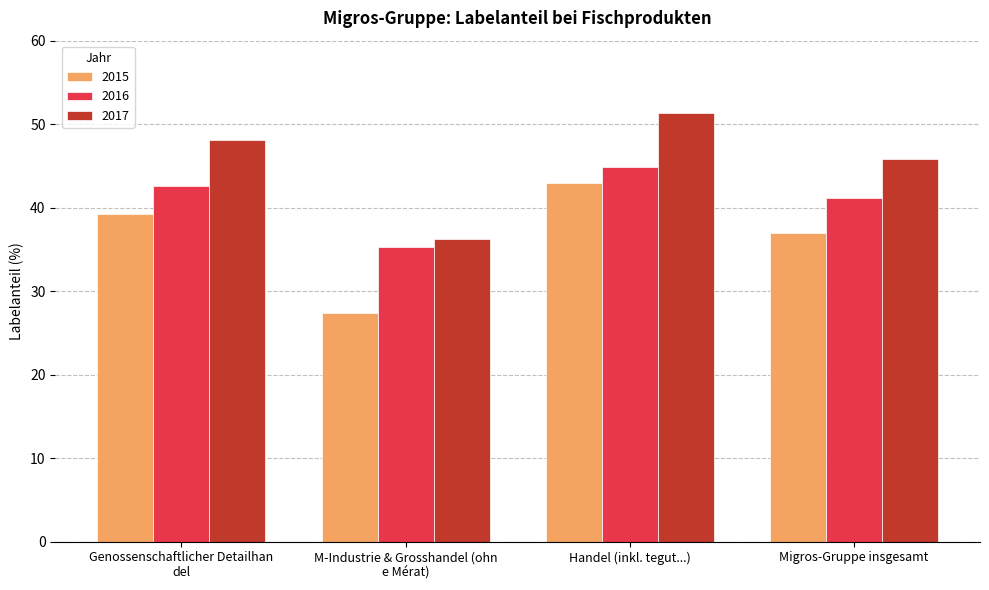

At which label does 2016 reach its peak?

Handel (inkl. tegut...)